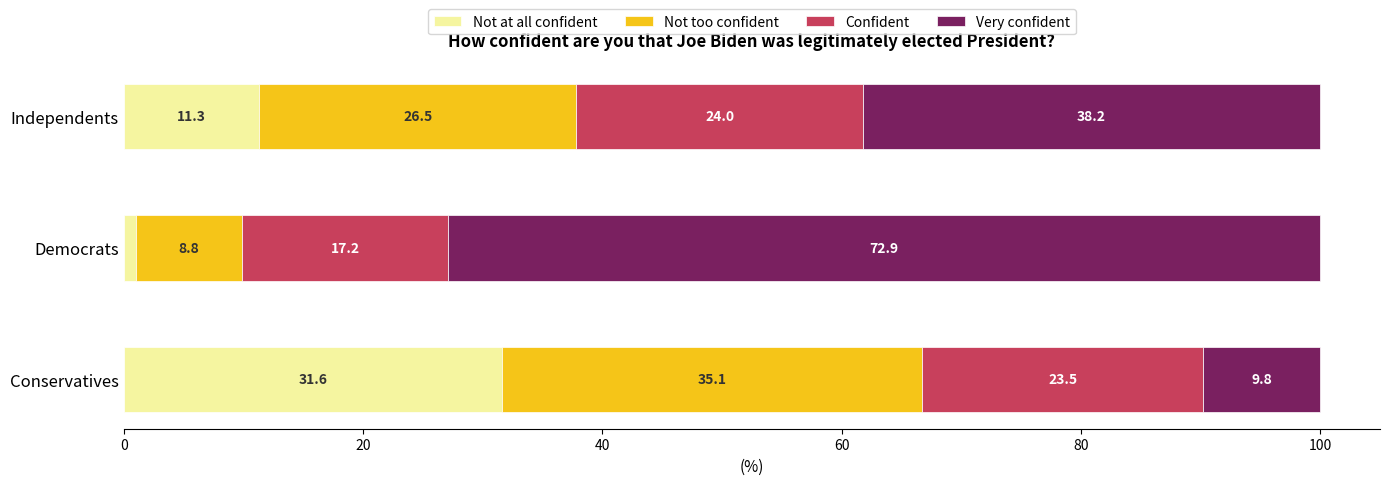

What is the difference between the Not at all confident values at Democrats and Independents?

10.3